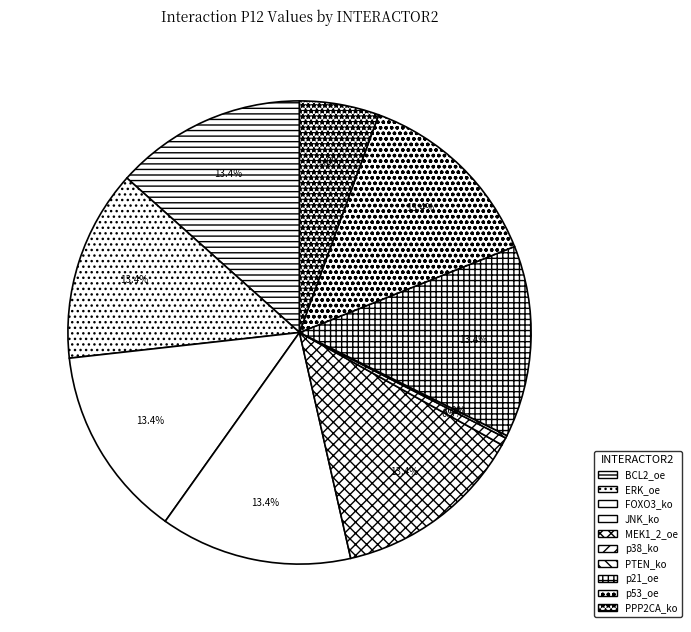

Approximately how many times larger is the value at p21_oe compared to p53_oe?

1.0